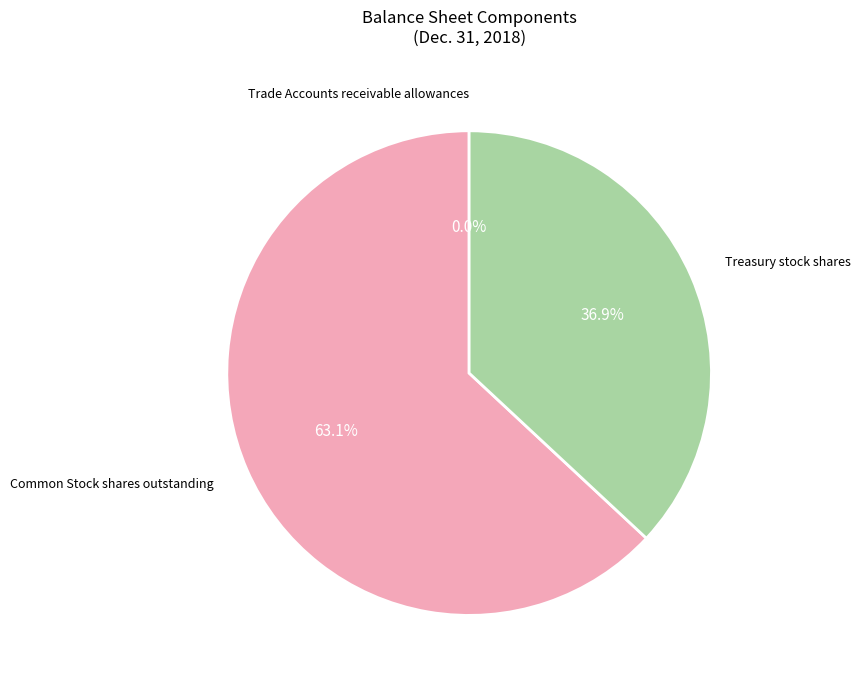

Does any single category account for the majority?

Yes